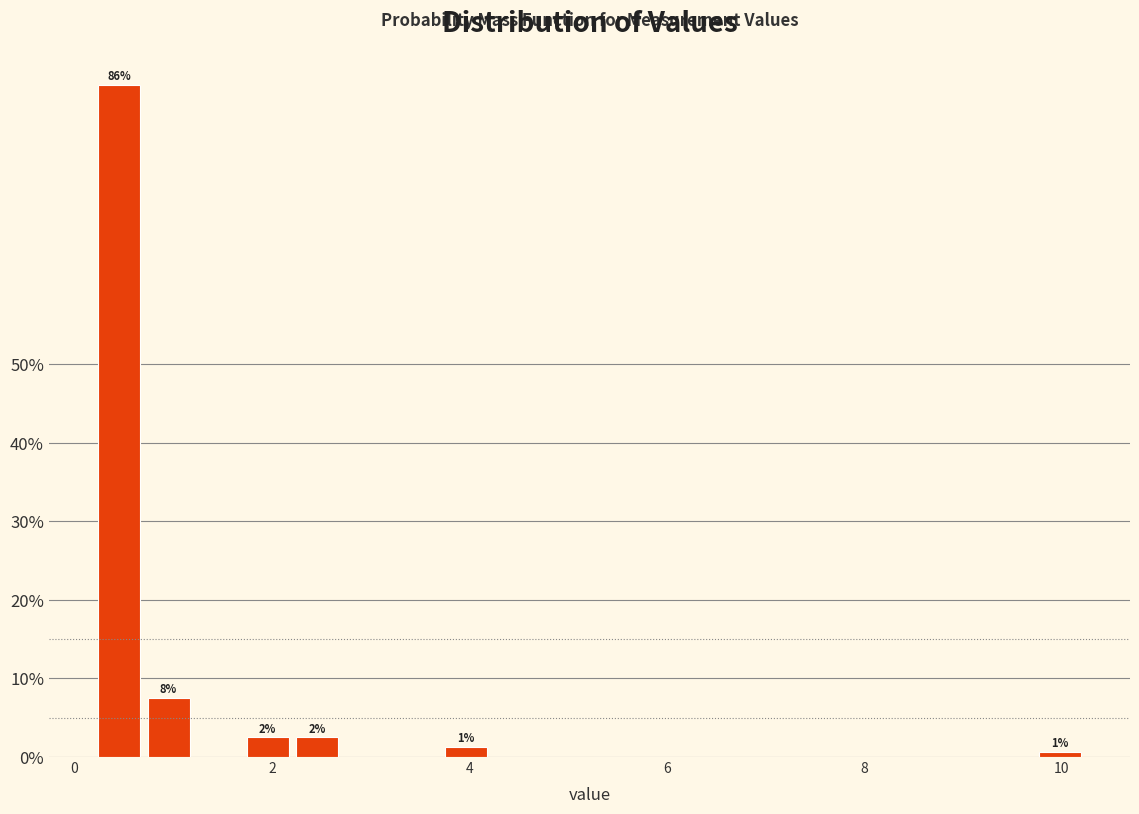

Around what value on the x-axis is the tallest bar? Give the approximate position of its centre, as read against the axis.

0.4